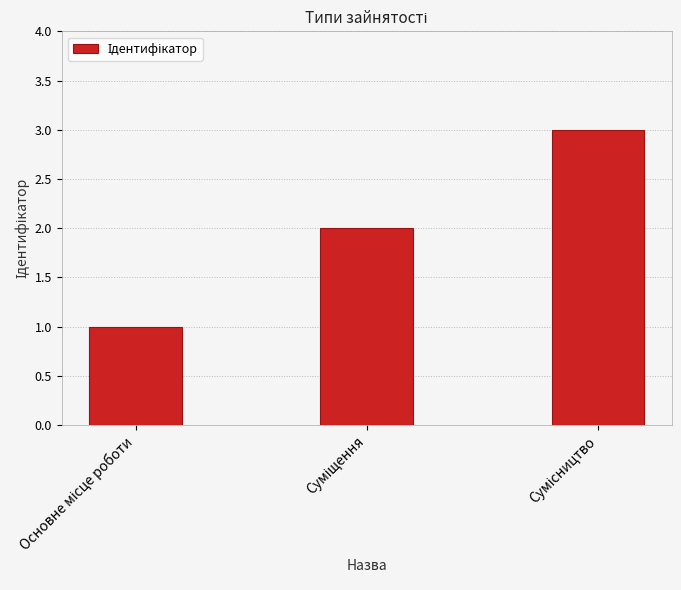

What is the greatest value displayed?

3